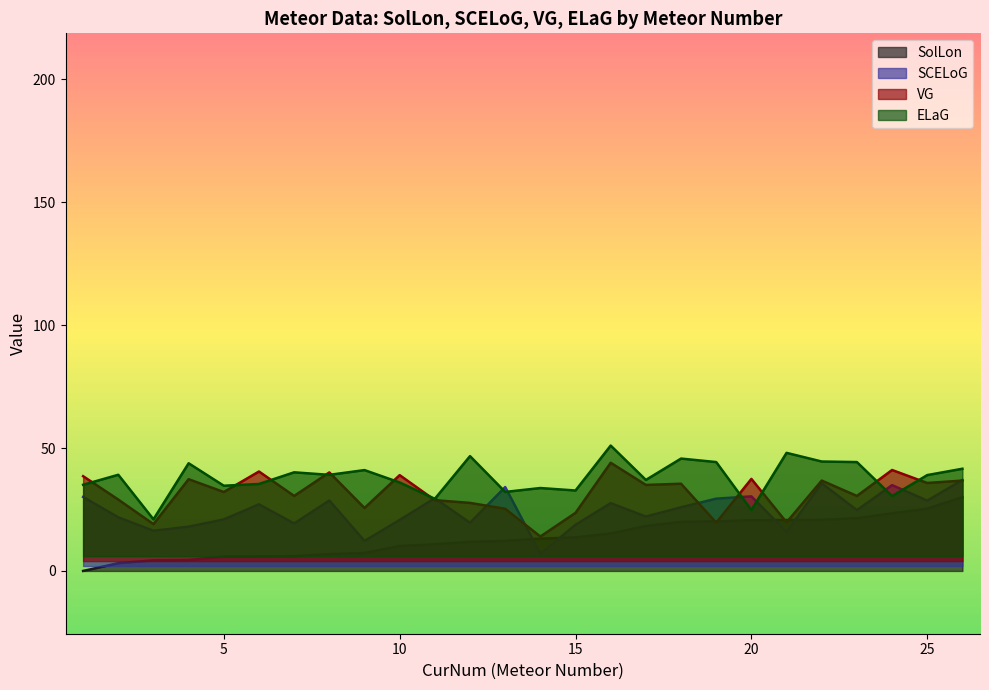

Between which two adjacent categories do SolLon and SCELoG first intersect?

13 and 14